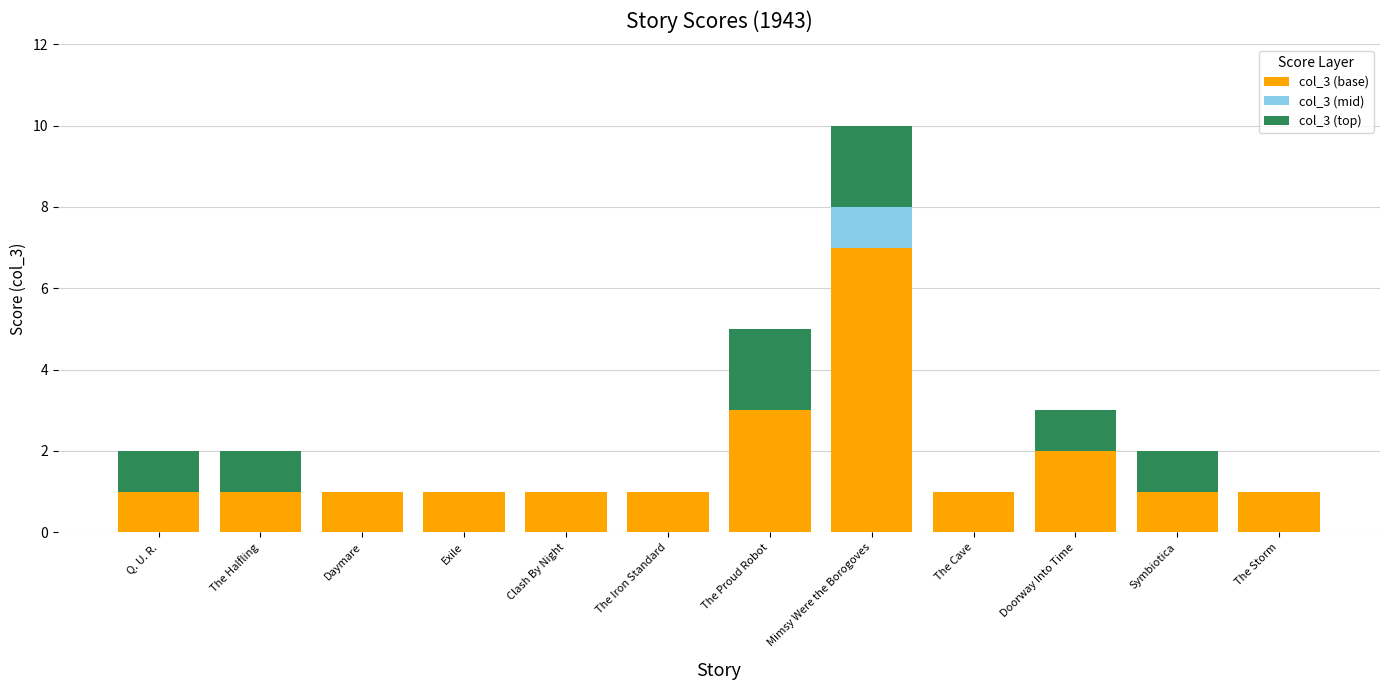

The value of col_3 (base) at The Cave is 2. True or false?

False